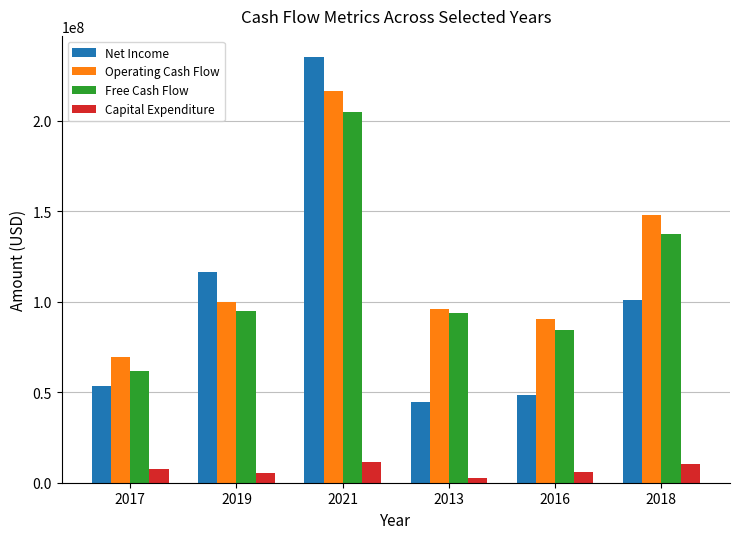

The value of Operating Cash Flow at 2013 is 135113271. True or false?

False